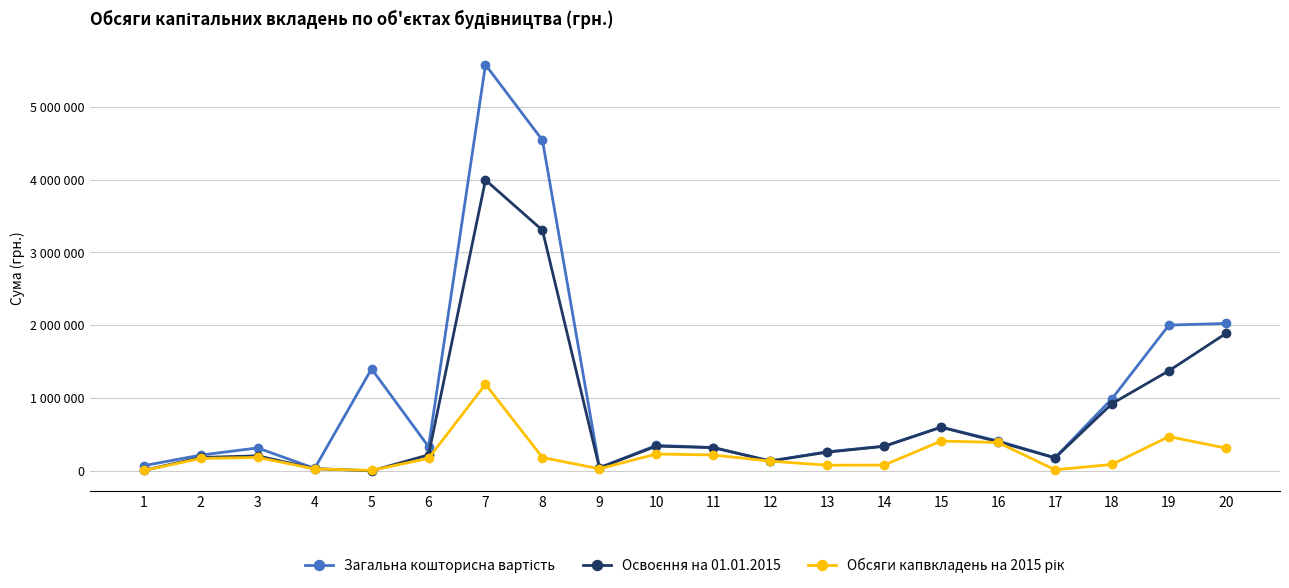

Does the chart have visible grid lines?

Yes